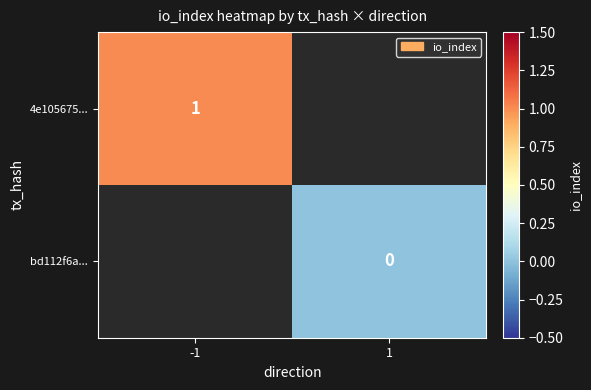

Is the value of bd112f6a... at 1 greater than the value of 4e105675... at -1?

No